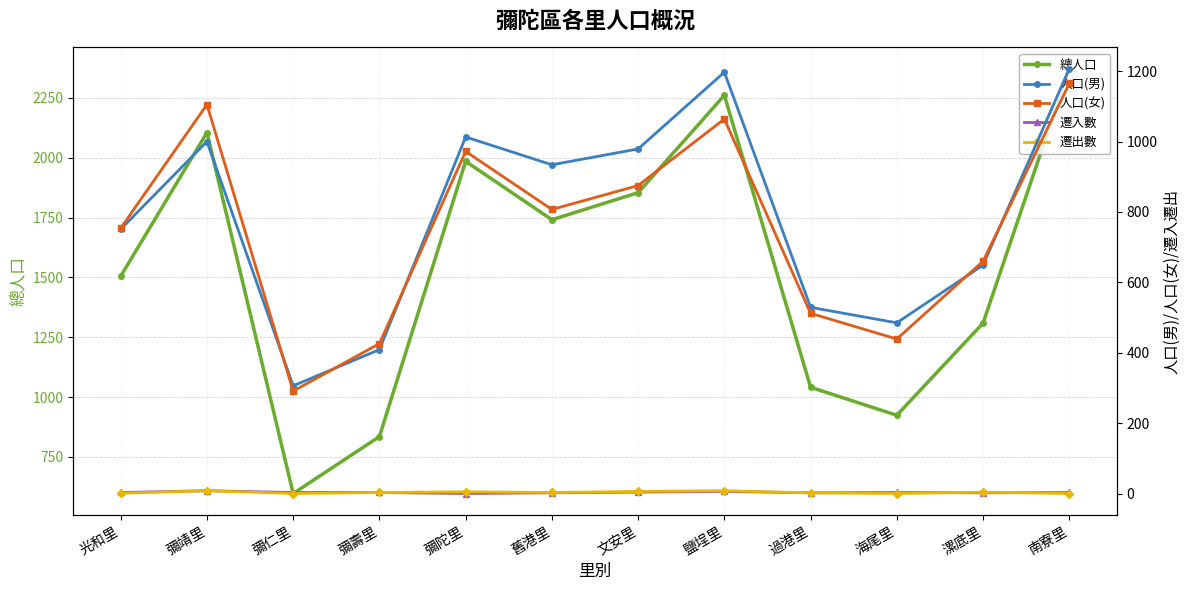

What are all the series names shown in the legend?

總人口, 人口(男), 人口(女), 遷入數, 遷出數